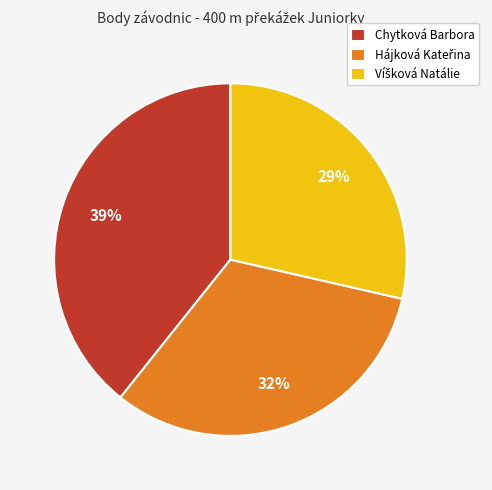

Is there any slice that represents more than half of the pie?

No